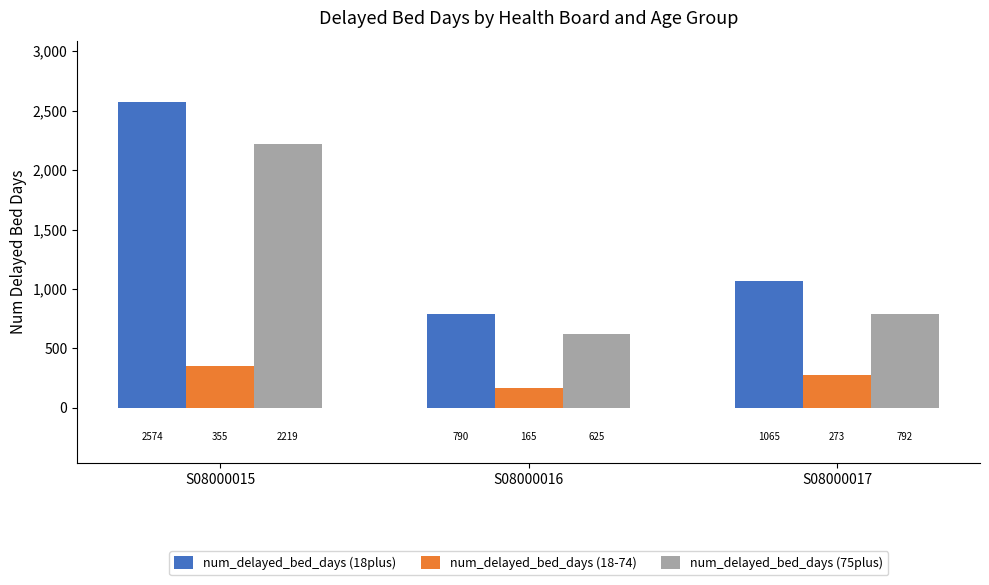

Does the chart contain stacked bars?

No